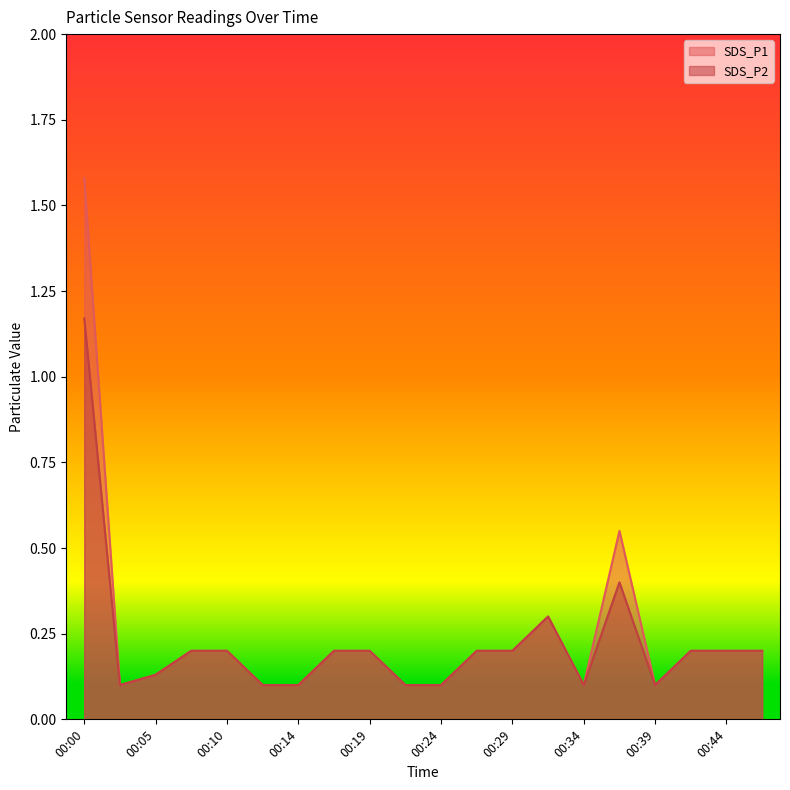

What is the total value across all series at 00:32?

0.6